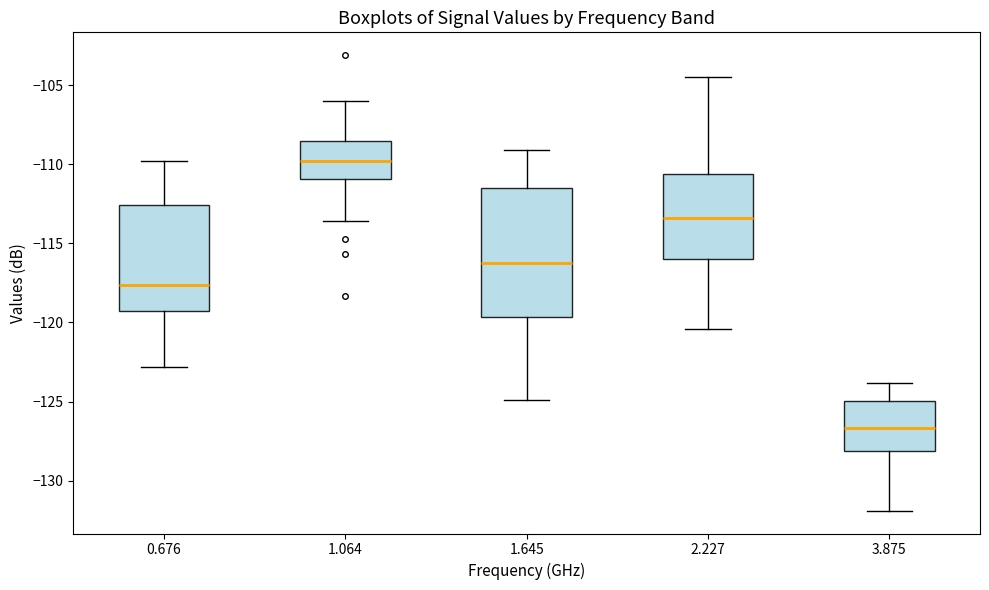

Comparing the boxes themselves (not the whiskers), which one is the tallest?

1.645